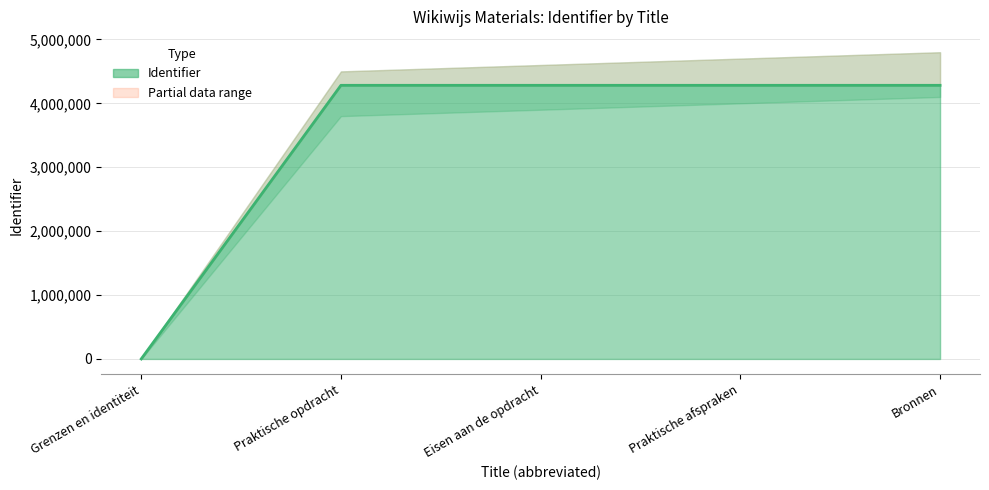

What is the sum of the values at Eisen aan de opdracht and Bronnen?

8564271